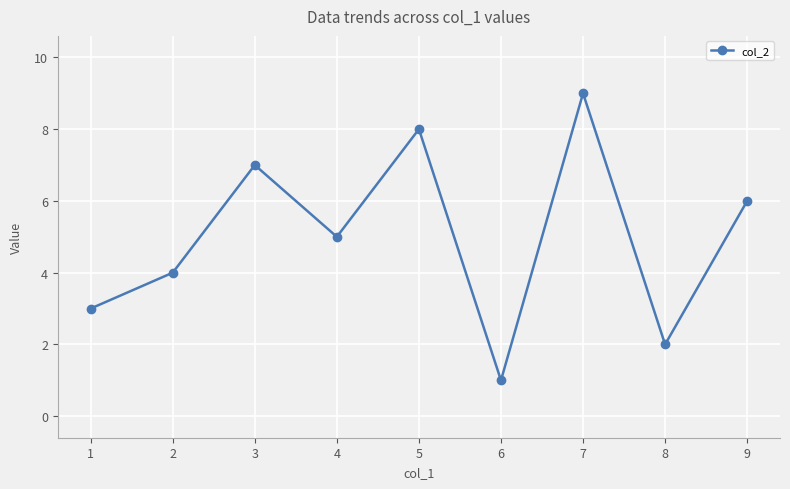

What is the change in value from 4 to 9?

+1